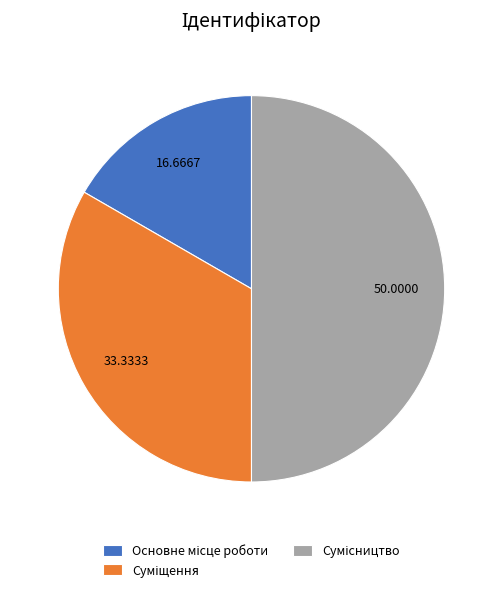

Count the number of slices in the pie.

3